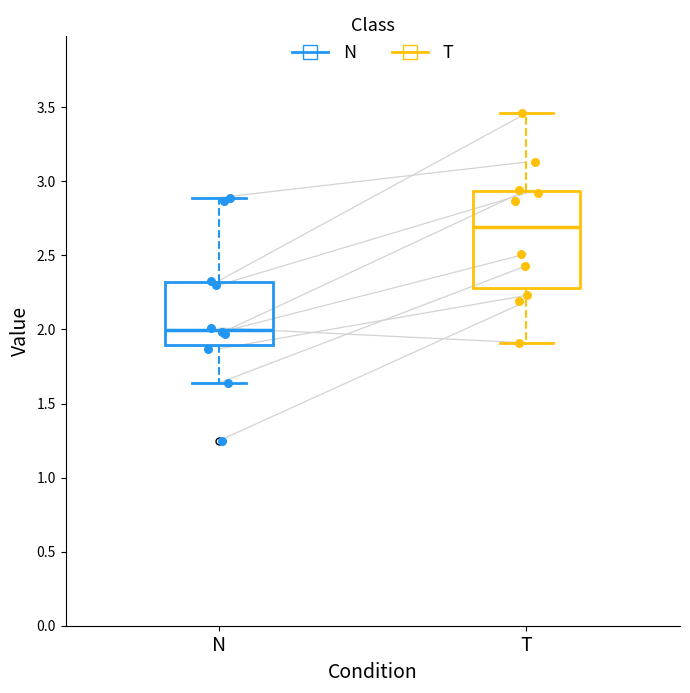

Where is the upper edge of the box for N on the y-axis? The values are not printed on the chart, so give them approximately, as read against the axis.

2.30